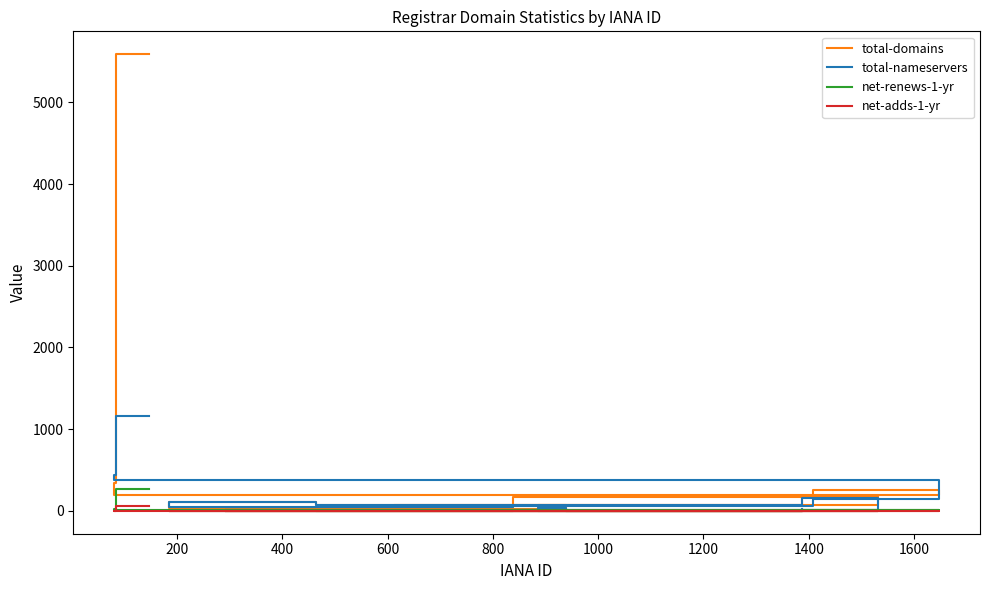

Which series has the largest range (max minus min)?

total-domains